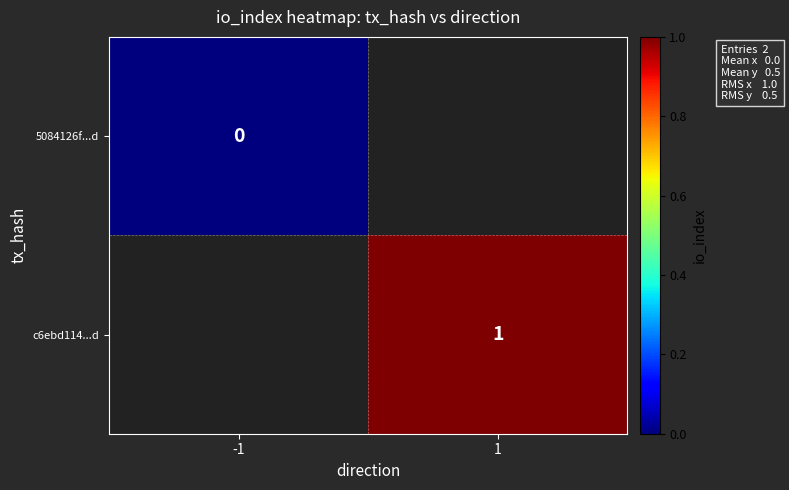

Count the number of categories in the chart.

2